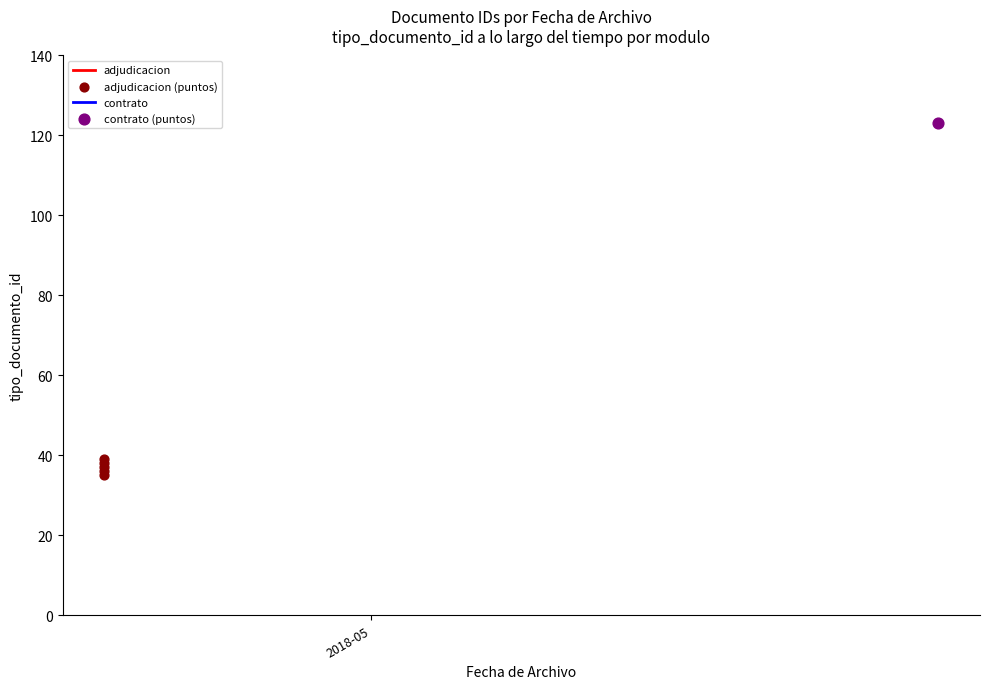

Is the value of adjudicacion (puntos) at 2018-05 greater than the value of adjudicacion at 1?

No